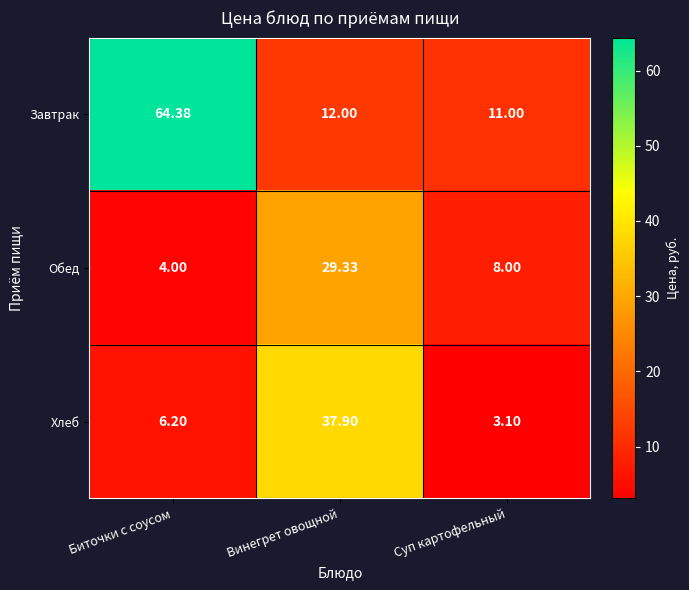

At Биточки с соусом, list the series in order from largest to smallest.

Завтрак, Хлеб, Обед